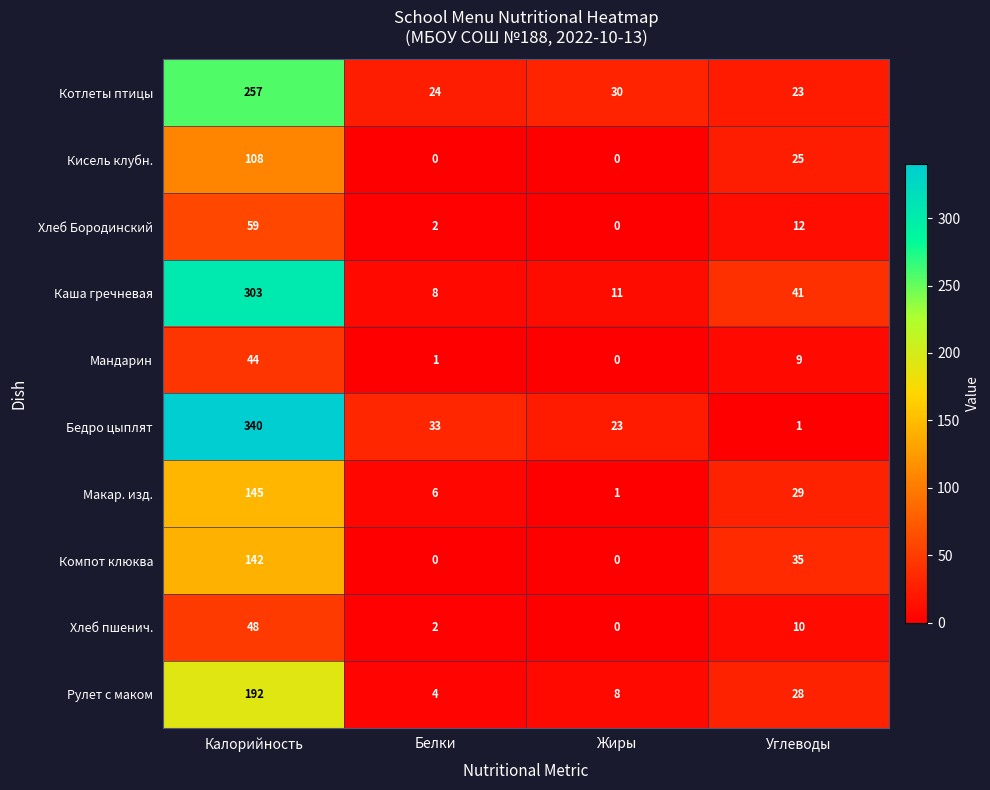

At which label does Кисель клубн. reach its peak?

Калорийность